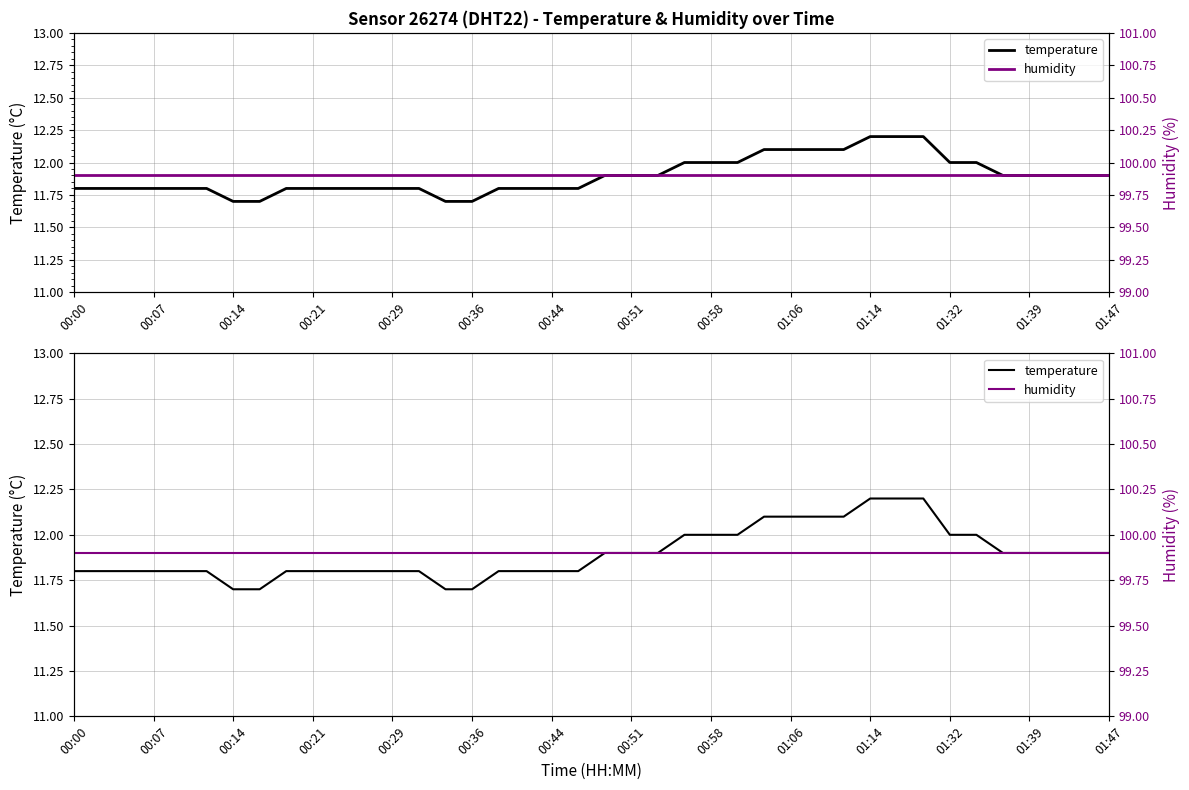

The value of humidity at 00:29 is 99.9. True or false?

True